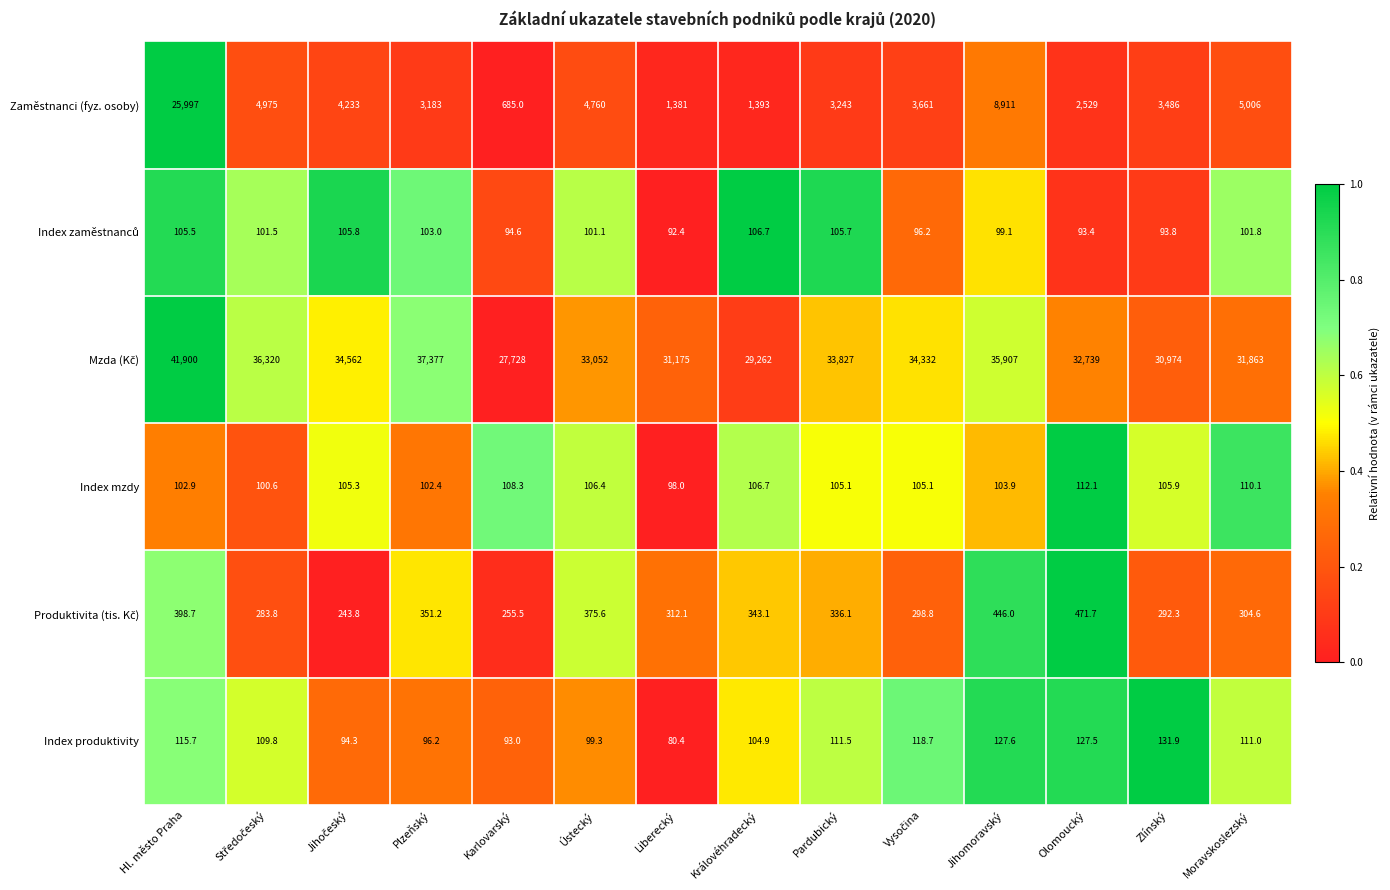

Is it true that Zaměstnanci (fyz. osoby) equals 2529.0 at Olomoucký?

True